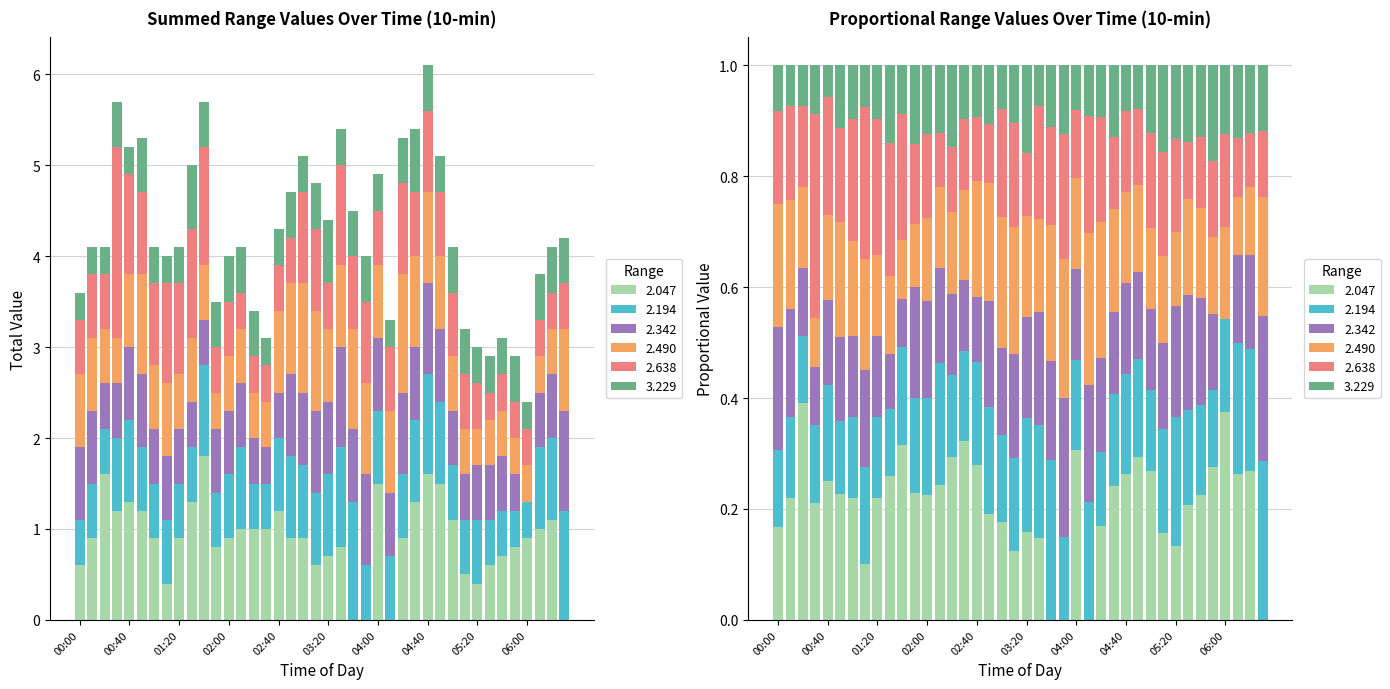

What value does the 3.229 series have at 04:20?

0.5